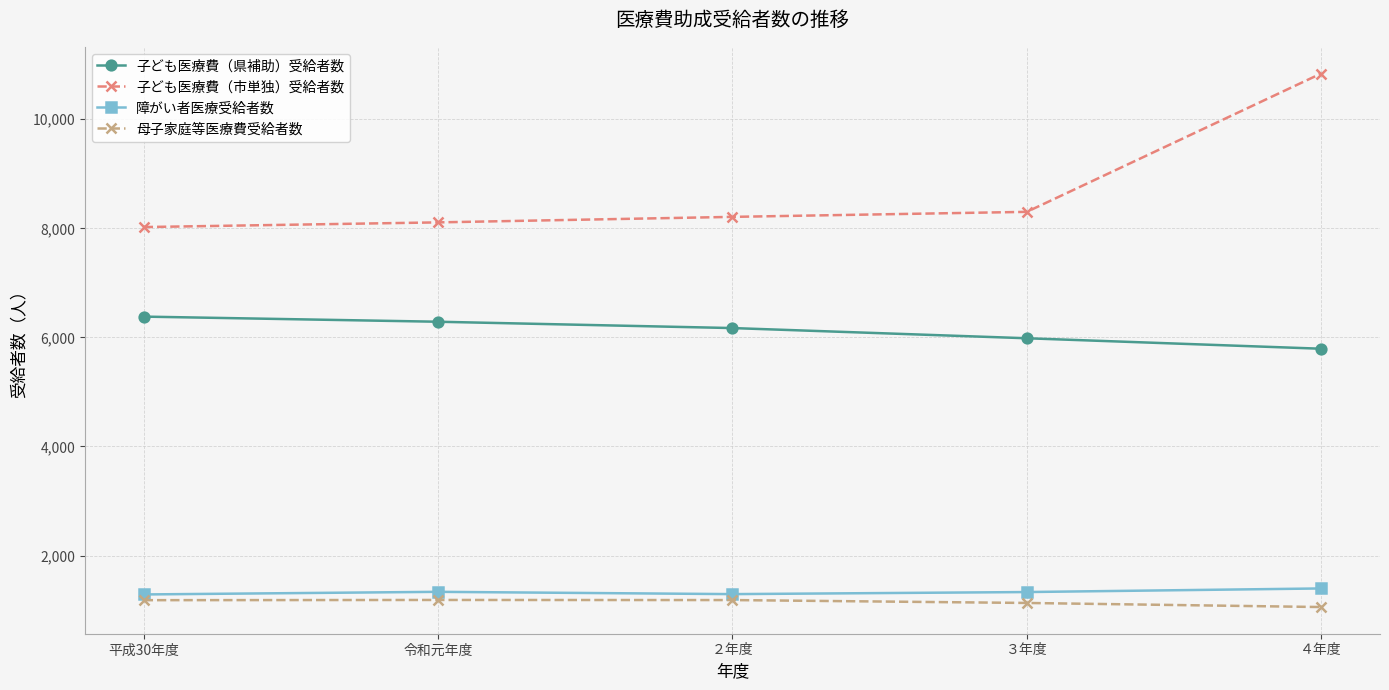

What are all the series names shown in the legend?

子ども医療費（県補助）受給者数, 子ども医療費（市単独）受給者数, 障がい者医療受給者数, 母子家庭等医療費受給者数